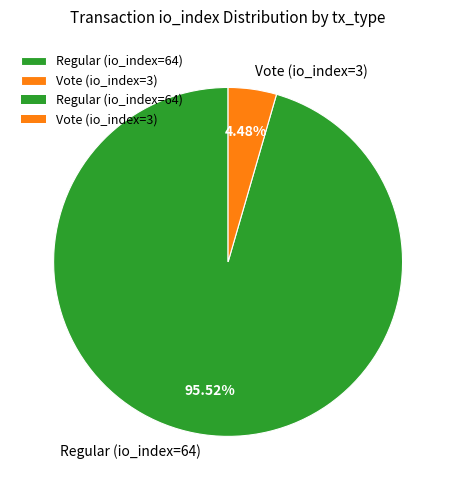

What percentage is the Vote (io_index=3) slice, to the nearest percent?

4%